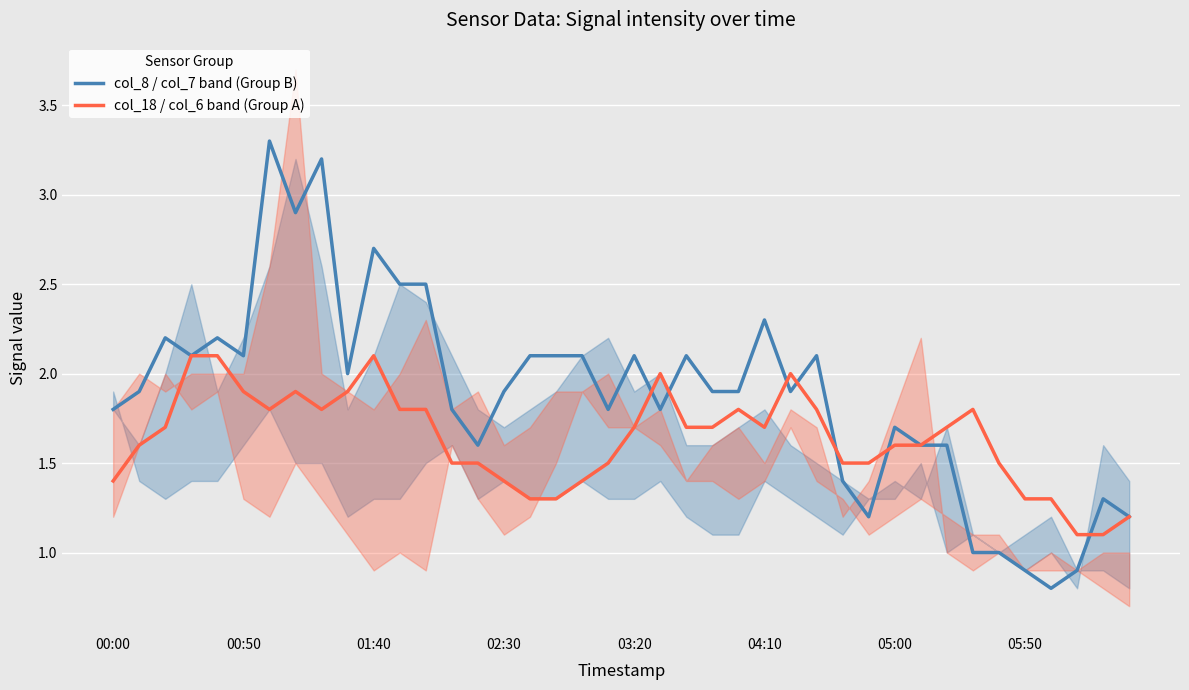

What is the difference between the highest and lowest values at 33?

0.8